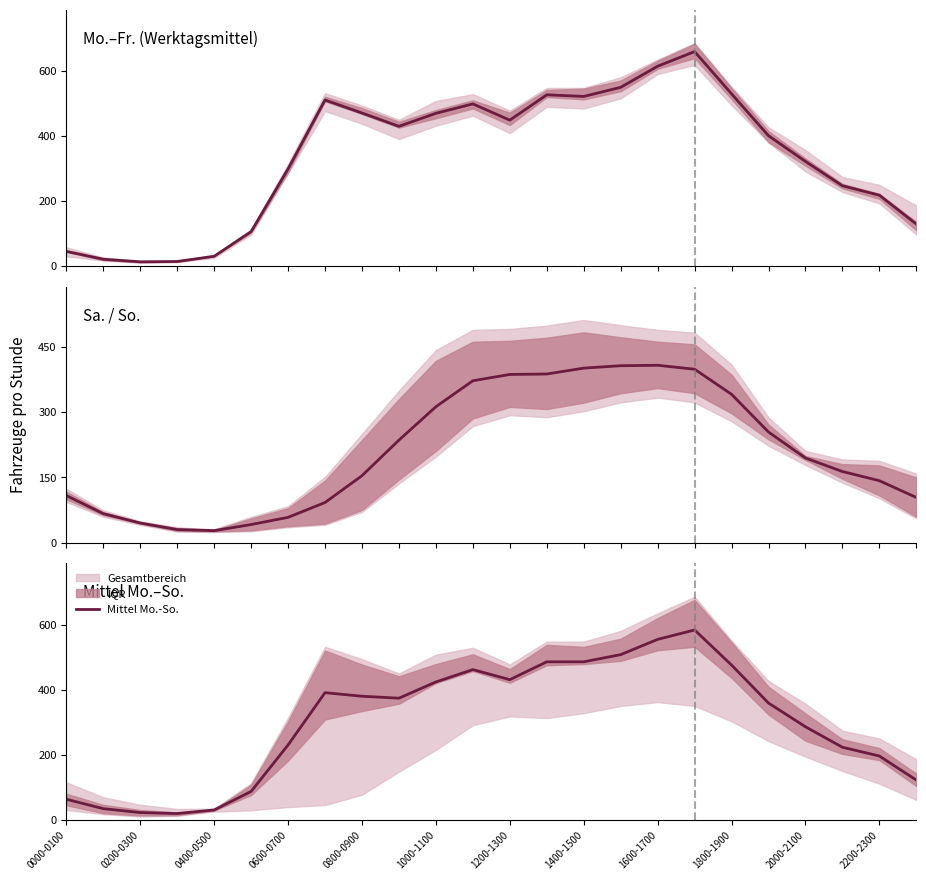

True or false: Mittel Mo.-So. and Mittel Mo.-Fr. cross at least once.

False